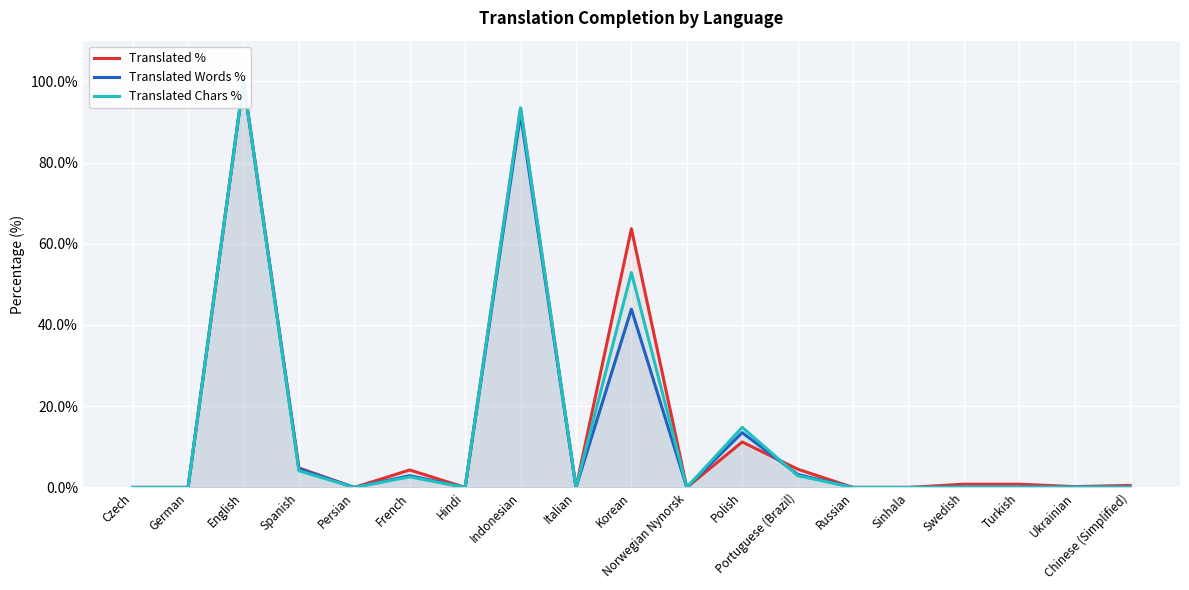

Which series has the widest spread of values?

Translated %